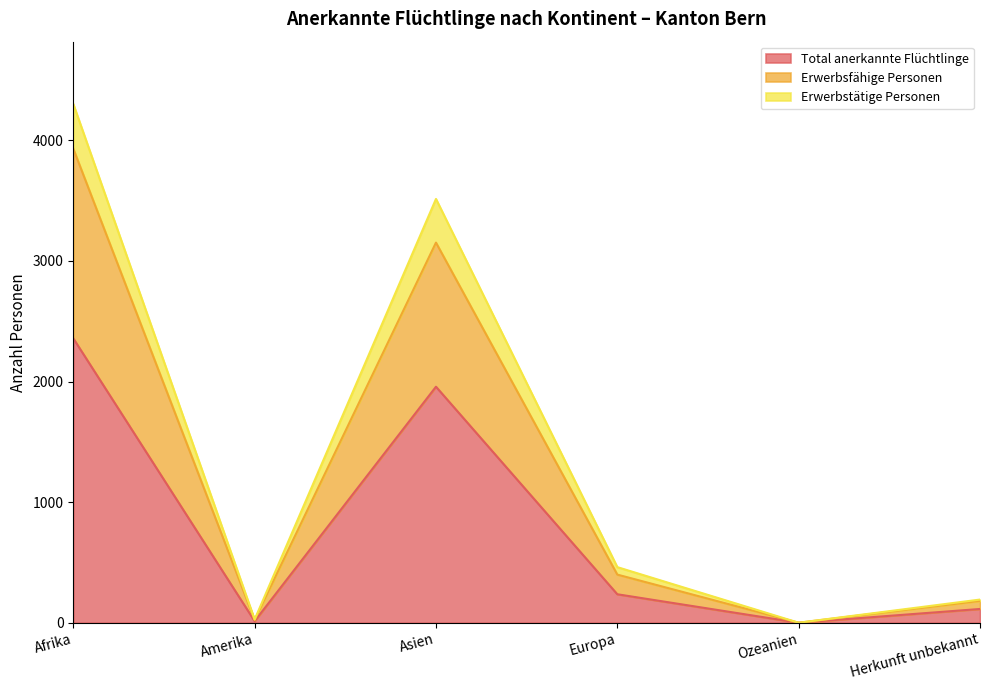

At how many categories does at least one series exceed 3852?

1